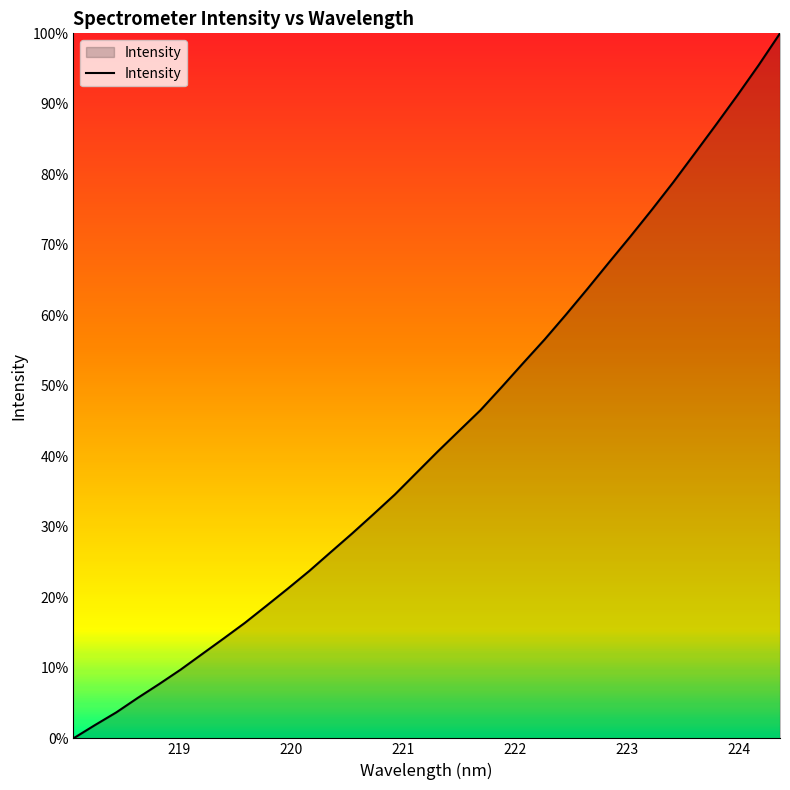

What is the difference between the maximum and minimum values?

100.0